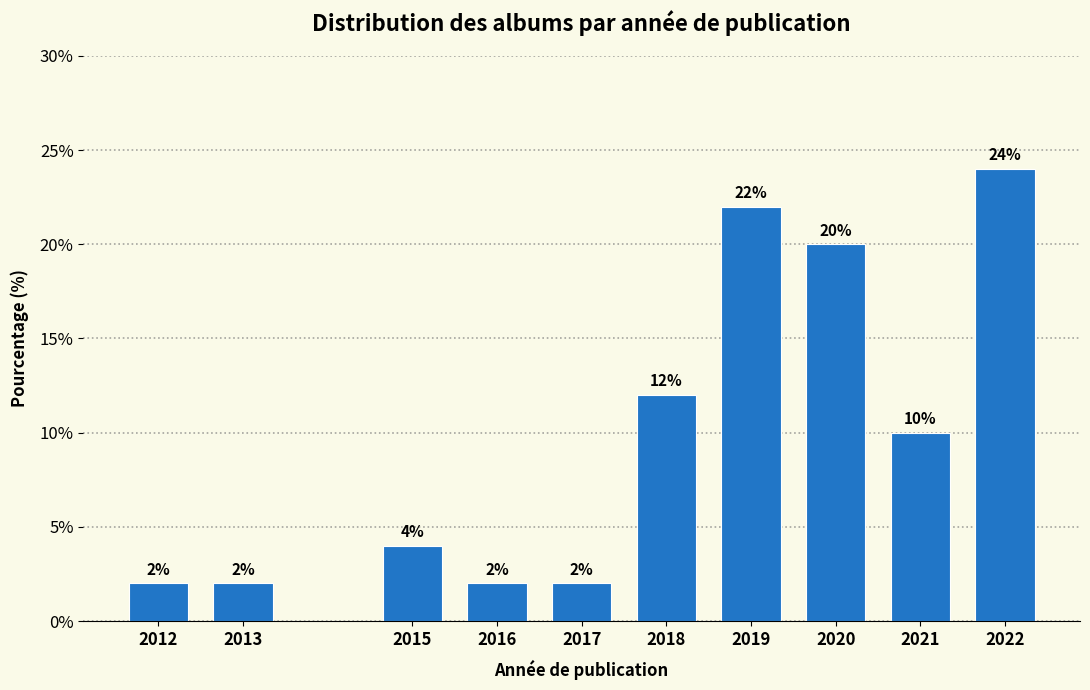

Reading left to right, extract all data points from this chart.

2012=2	2013=2	2015=4	2016=2	2017=2	2018=12	2019=22	2020=20	2021=10	2022=24